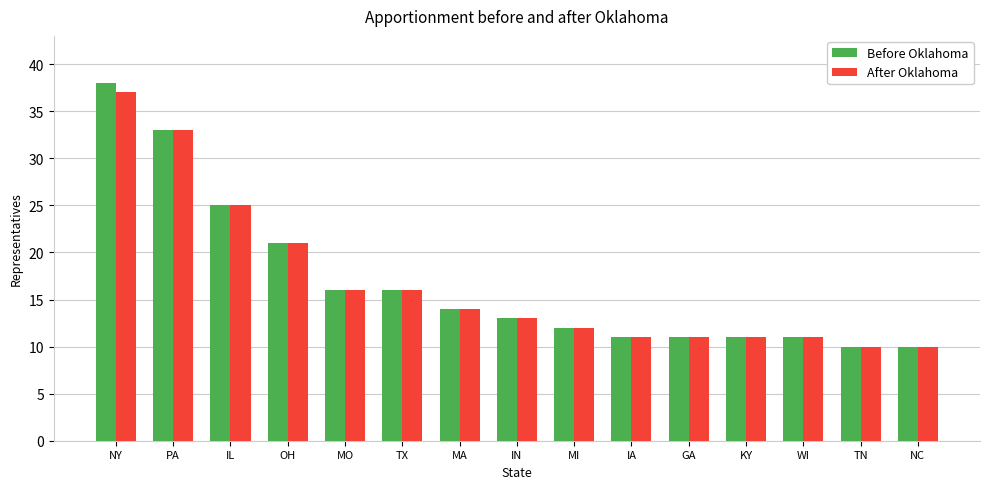

What are all the series names shown in the legend?

Before Oklahoma, After Oklahoma